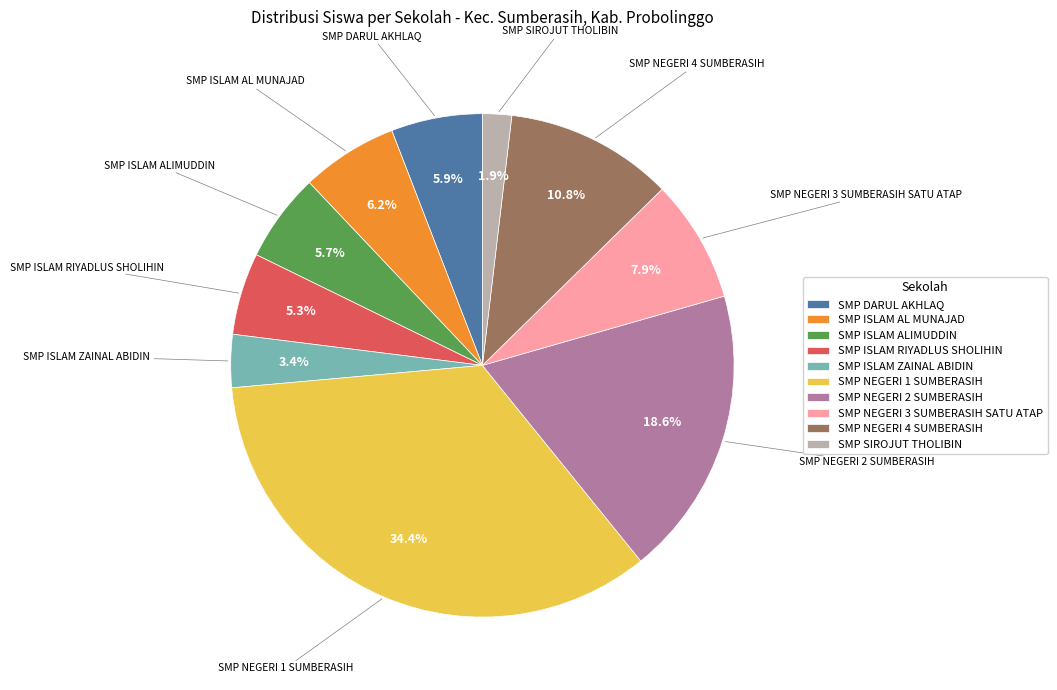

To the nearest percent, what portion does SMP NEGERI 3 SUMBERASIH SATU ATAP represent?

8%